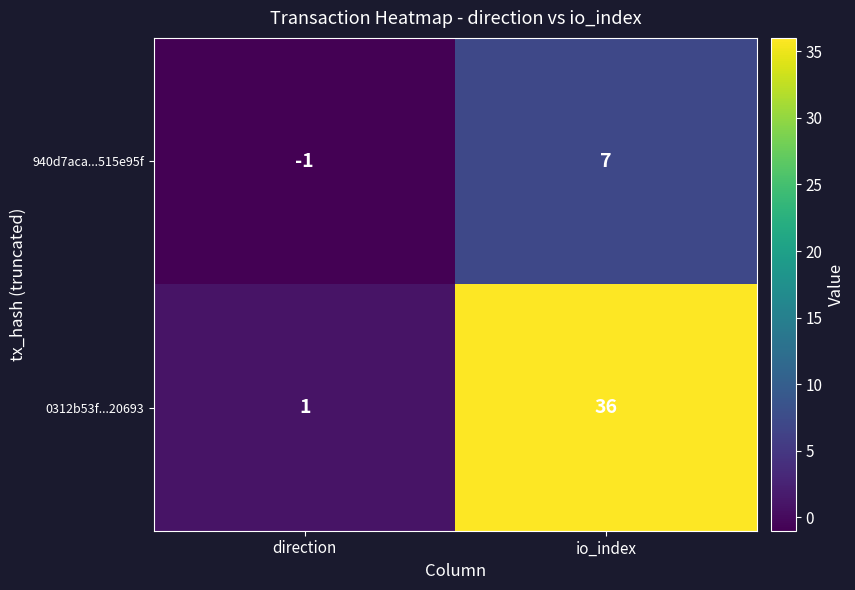

Rank the series at io_index from lowest to highest value.

940d7aca...515e95f, 0312b53f...20693